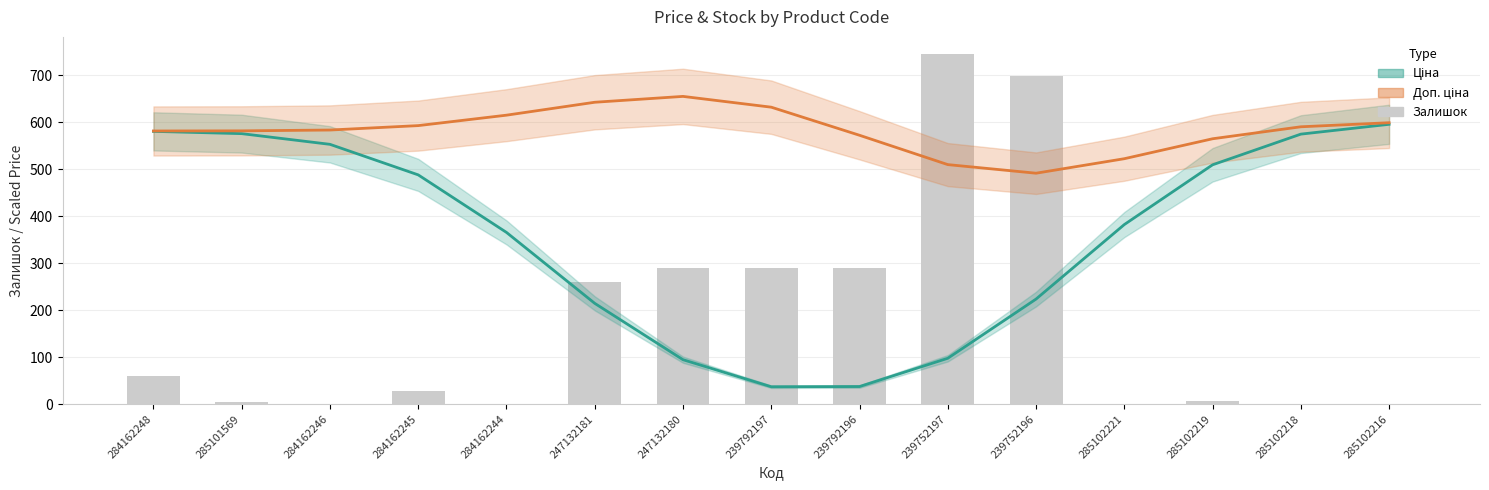

Reading left to right, extract all data points from this chart.

Ціна: 581.0	576.1	553.3	488.3	365.7	214.5	94.5	36.8	37.3	97.5	223.7	382.4	509.7	575.1	596.0
Доп. ціна: 581.8	582.1	583.8	593.2	615.5	643.0	655.5	632.5	572.6	510.1	491.8	522.7	565.2	590.7	599.4
Залишок: 59.0	5.0	0.0	27.0	1.0	260.0	290.0	289.0	290.0	745.0	698.0	0.0	7.0	0.0	0.0